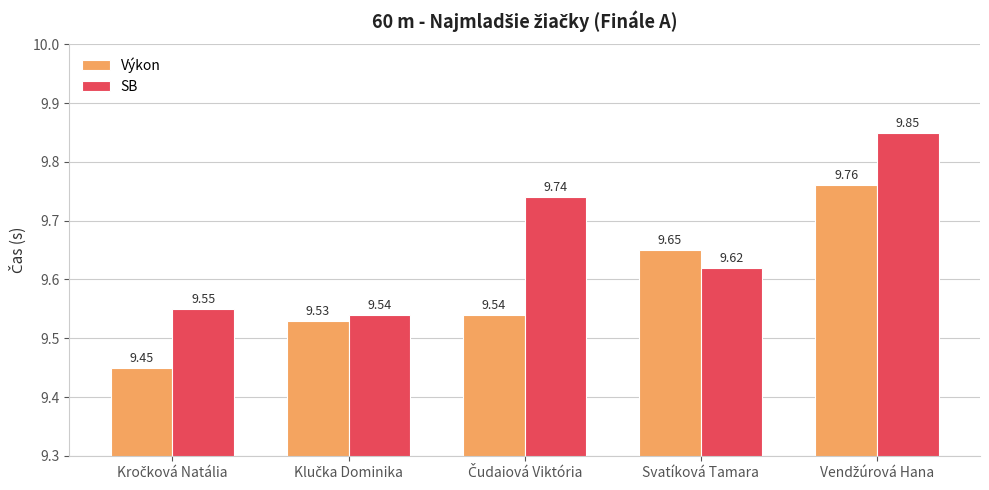

Rank the series at Svatíková Tamara from highest to lowest value.

Výkon, SB